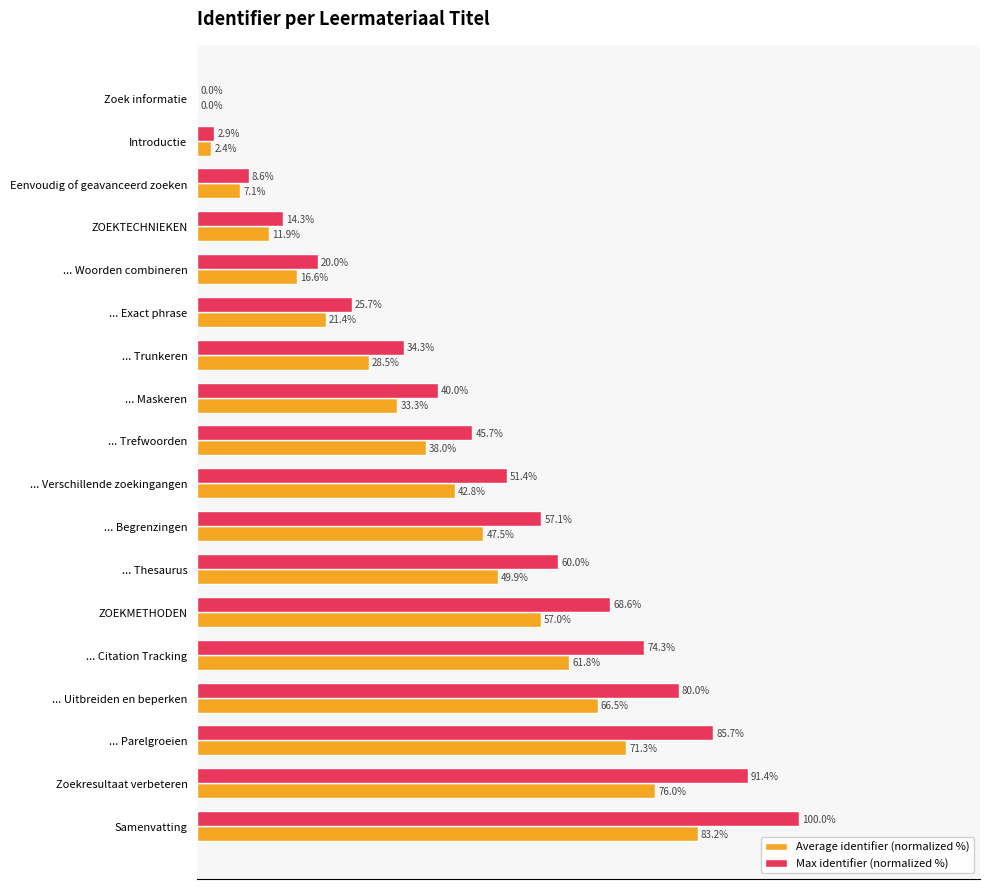

At which category is the sum across all series the highest?

Samenvatting